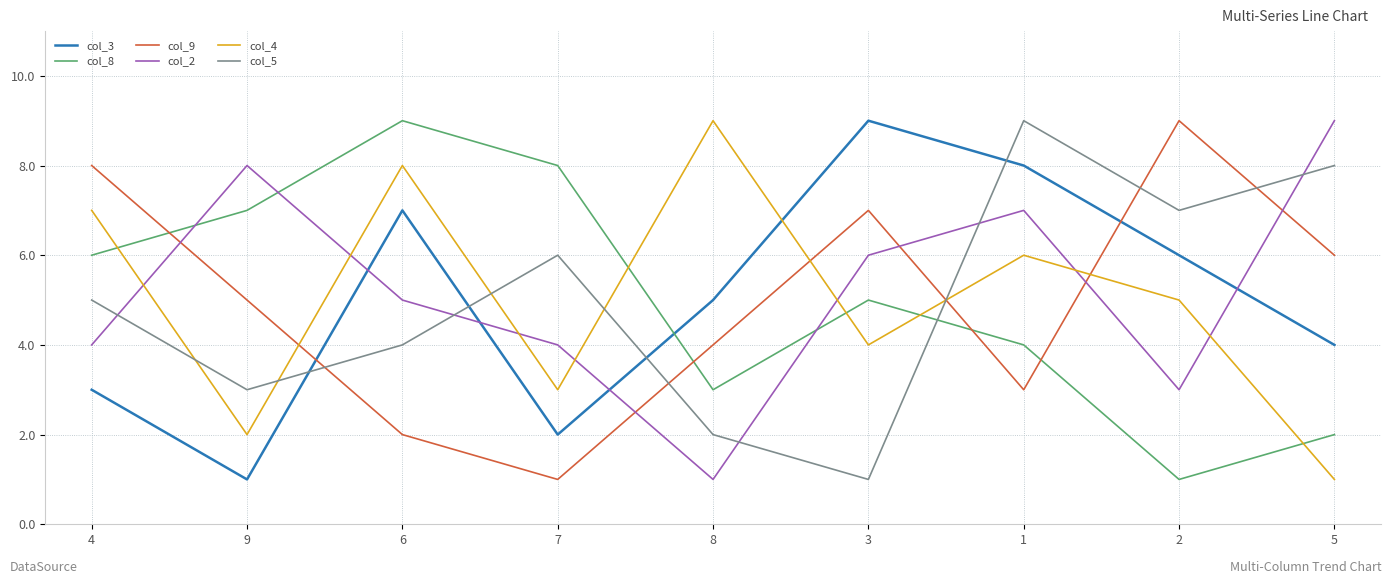

Which series changed the most between 9 and 1?

col_3